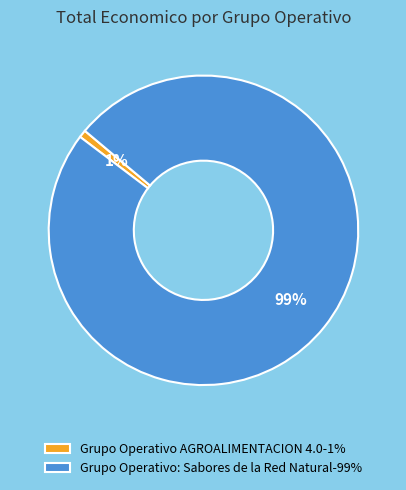

What is the smallest slice in the pie chart?

Grupo Operativo AGROALIMENTACION 4.0